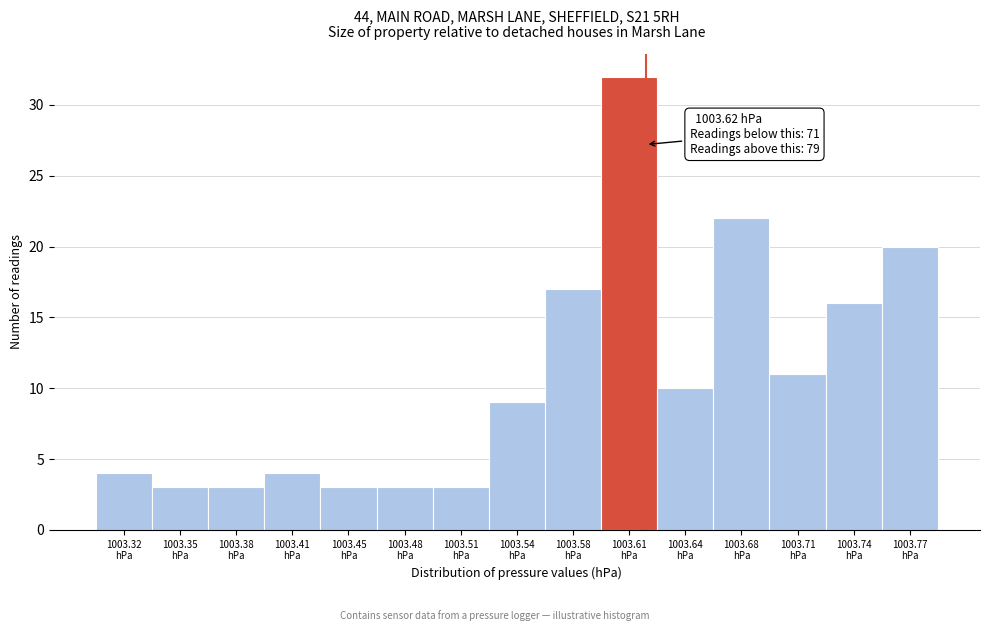

Over which range of the x-axis is the bar tallest?

1003.595 to 1003.625